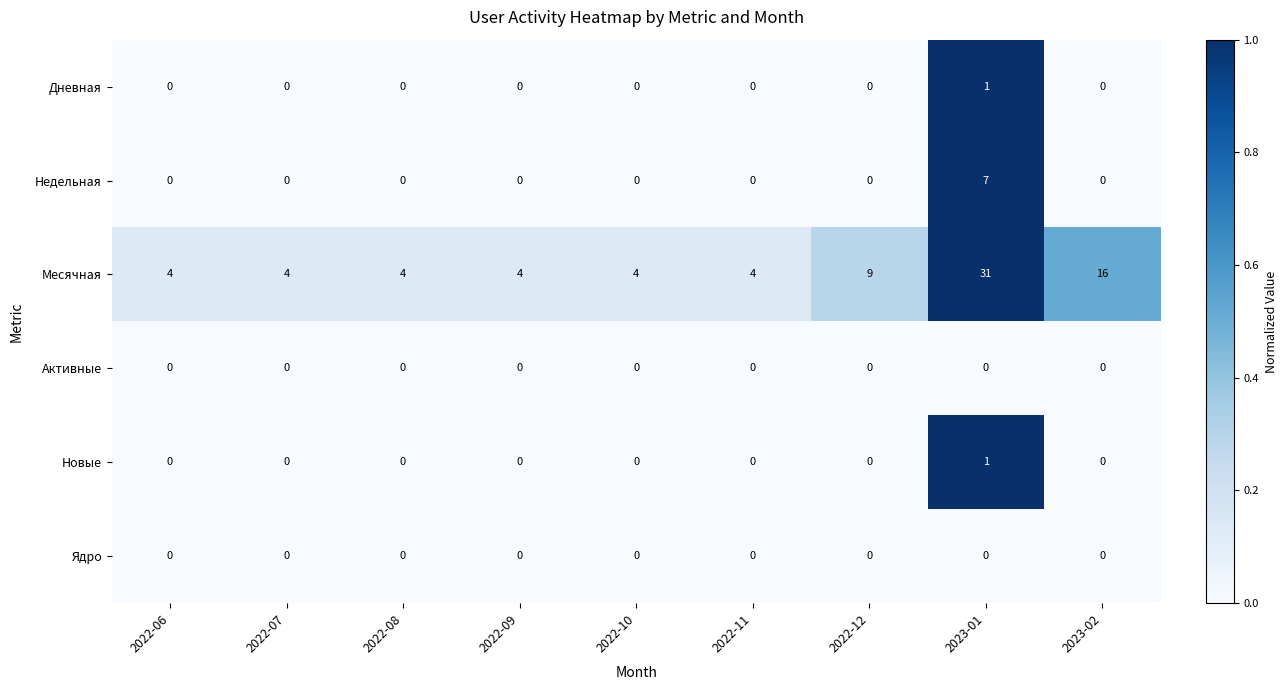

Is it true that Новые equals 0 at 2022-08?

True